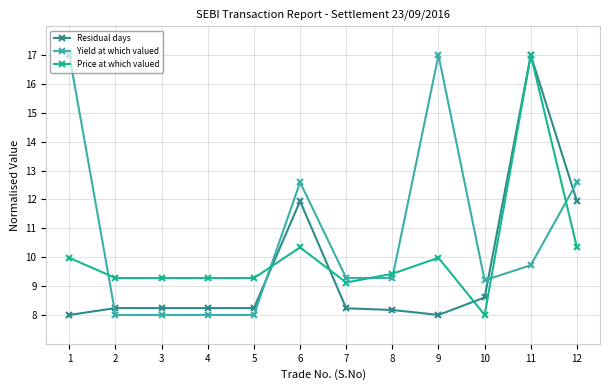

What is the minimum value shown in the chart?

8.0